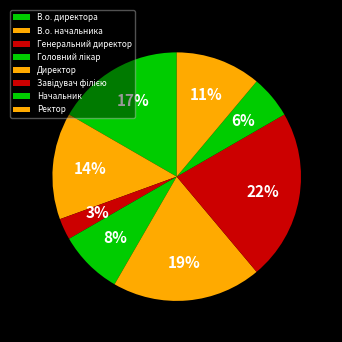

To the nearest percent, what is the average slice percentage?

12%